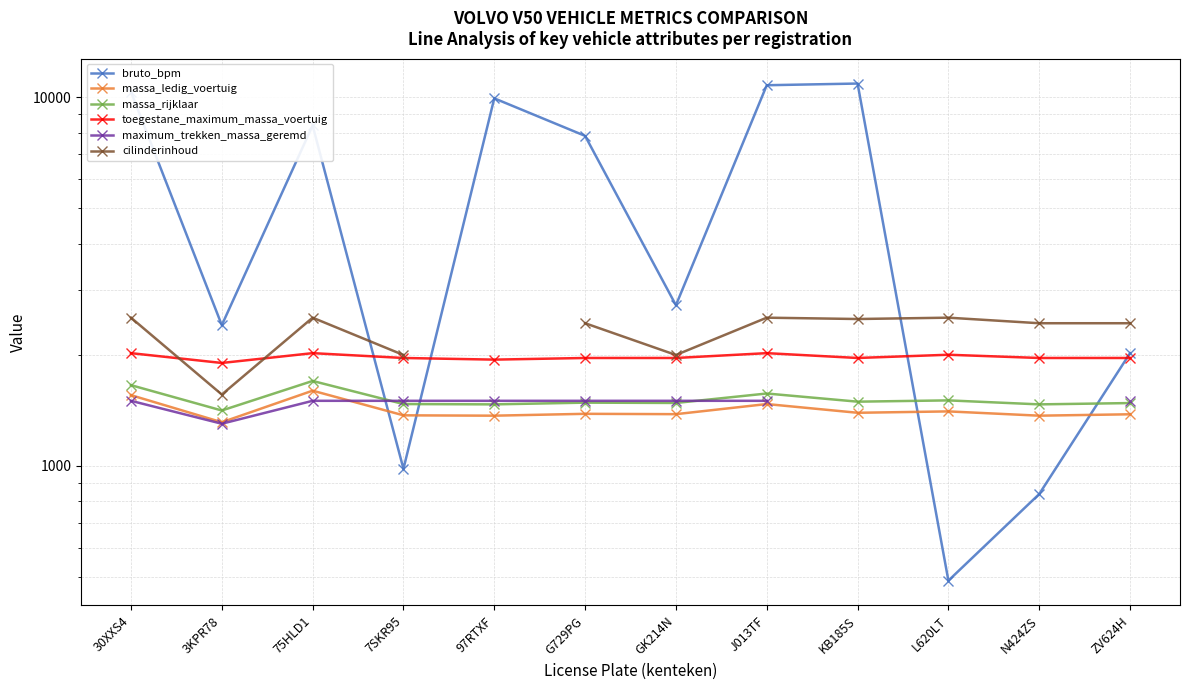

At how many categories does at least one series exceed 8130?

5